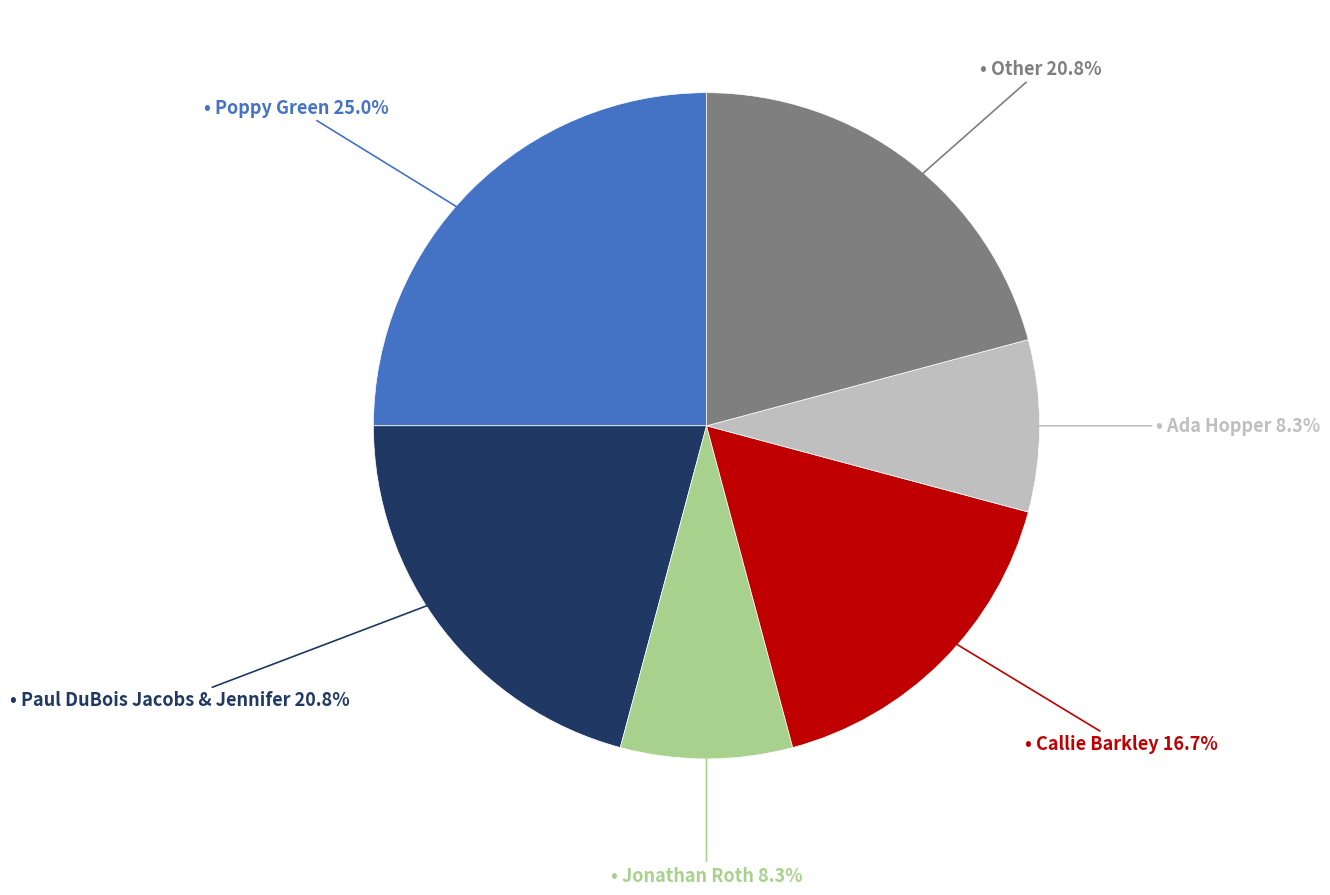

Is there a majority slice in this chart?

No